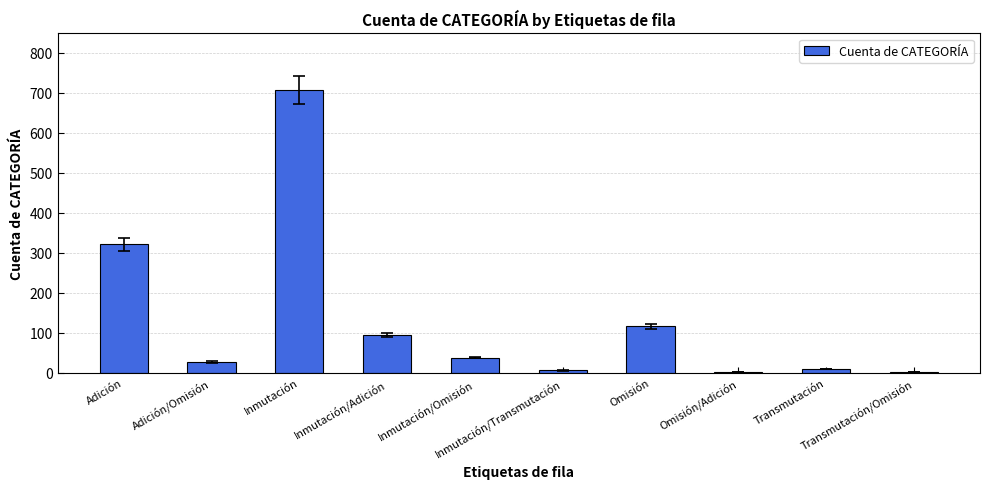

What is the difference between the values at Transmutación and Inmutación/Omisión?

29